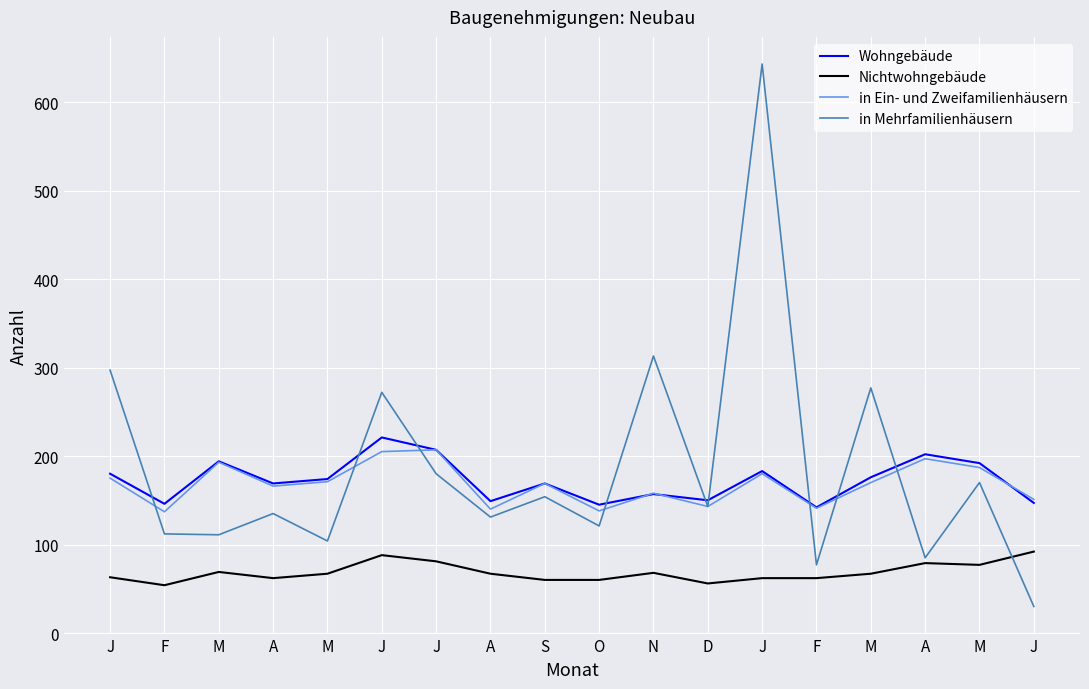

The in Mehrfamilienhäusern series shows 180 at J. True or false?

True